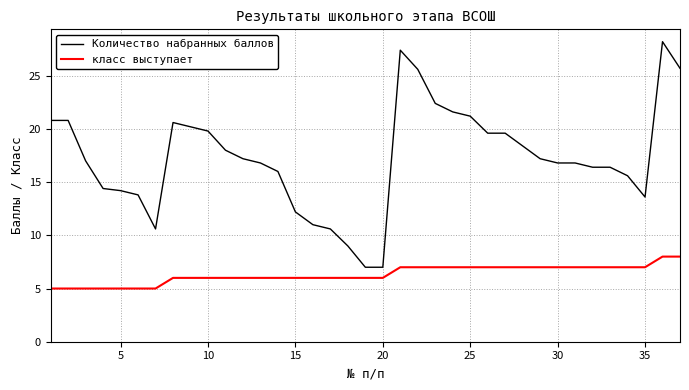

What is the smallest value displayed?

5.0